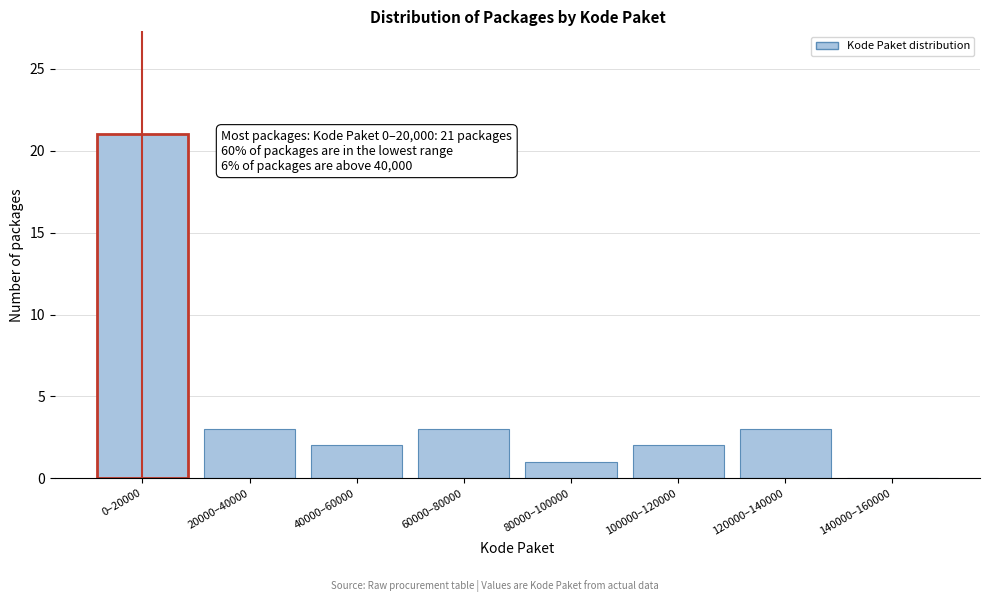

Reading left to right, what are all the values shown in this chart?

0–20000=21	20000–40000=3	40000–60000=2	60000–80000=3	80000–100000=1	100000–120000=2	120000–140000=3	140000–160000=0